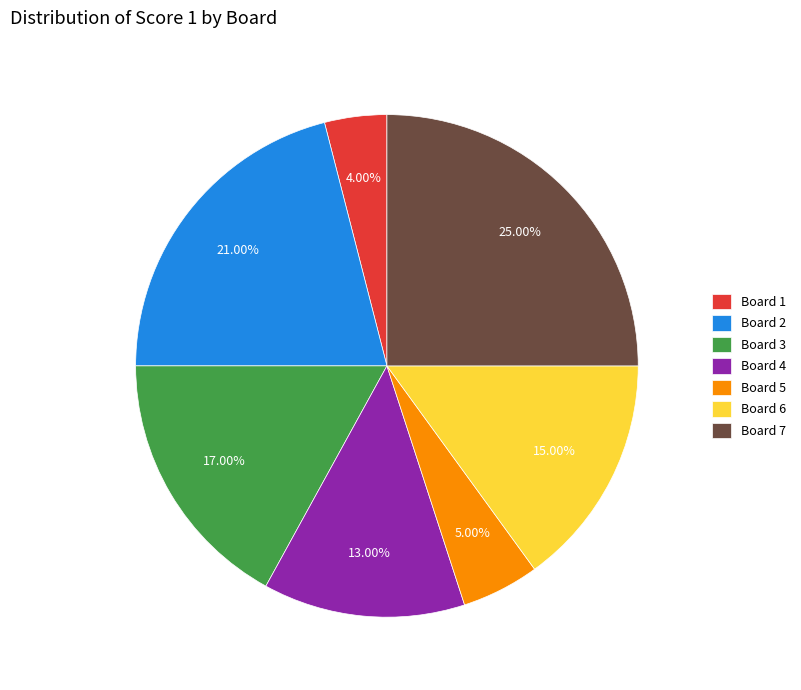

What percentage is the Board 2 slice, to the nearest percent?

21%